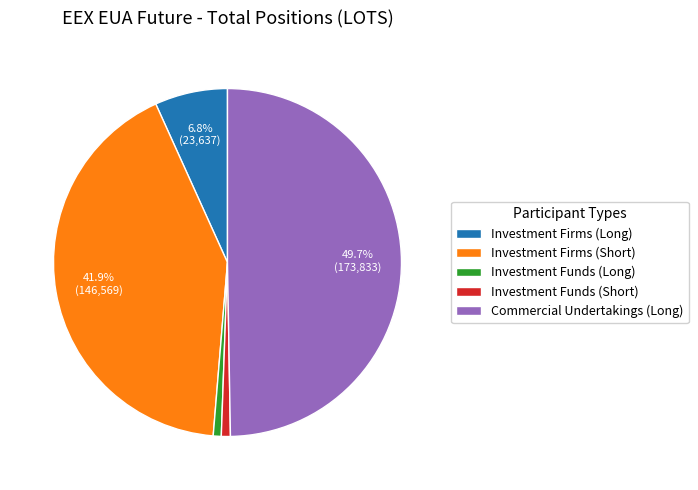

To the nearest percent, what is the average slice percentage?

20%